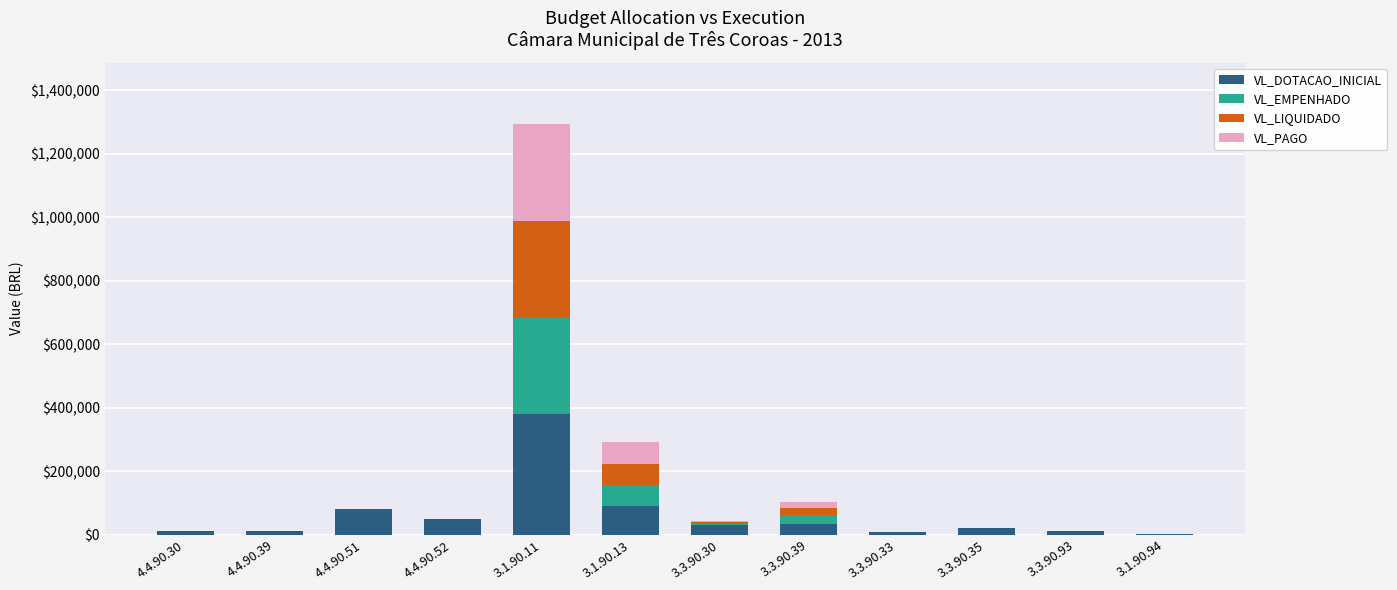

What is the total value across all series at 3.3.90.35?

20000.0